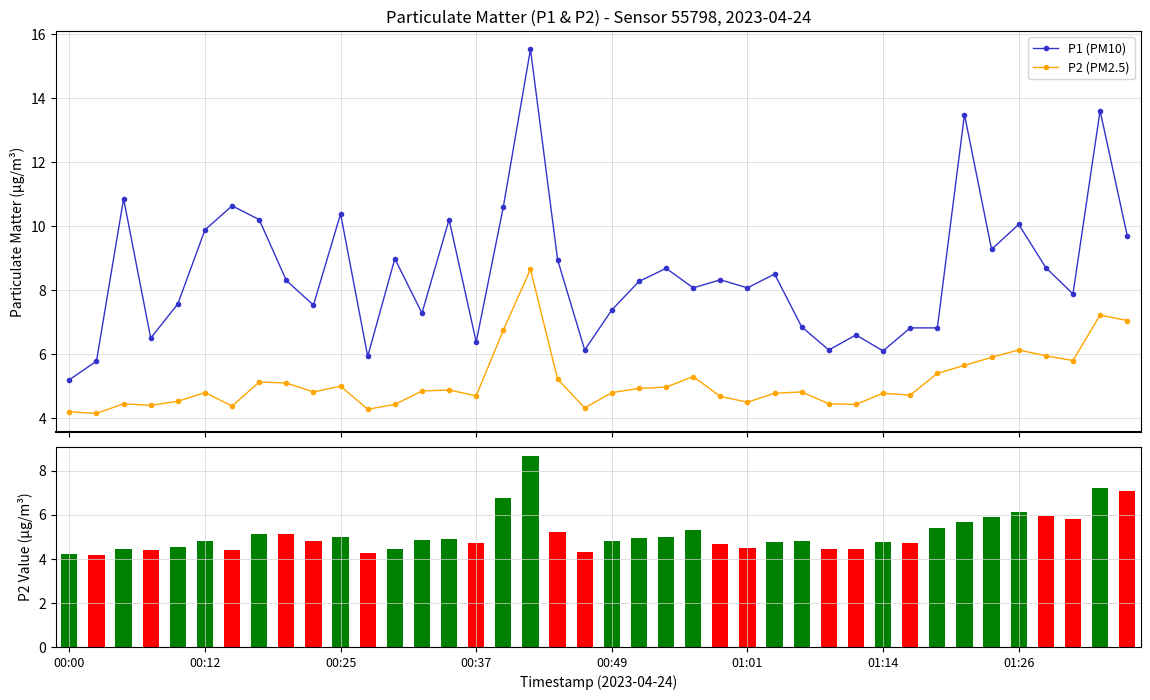

What is the total value across all series at 36?

14.6